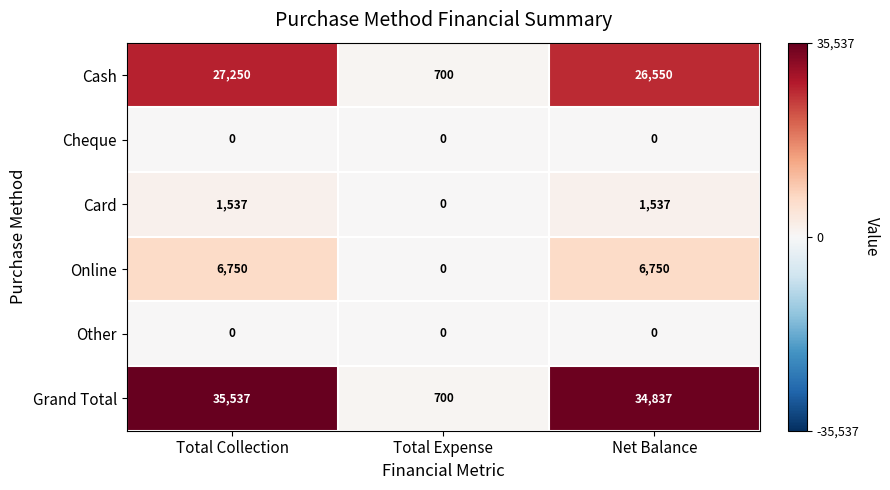

At which category is the sum across all series the highest?

Total Collection